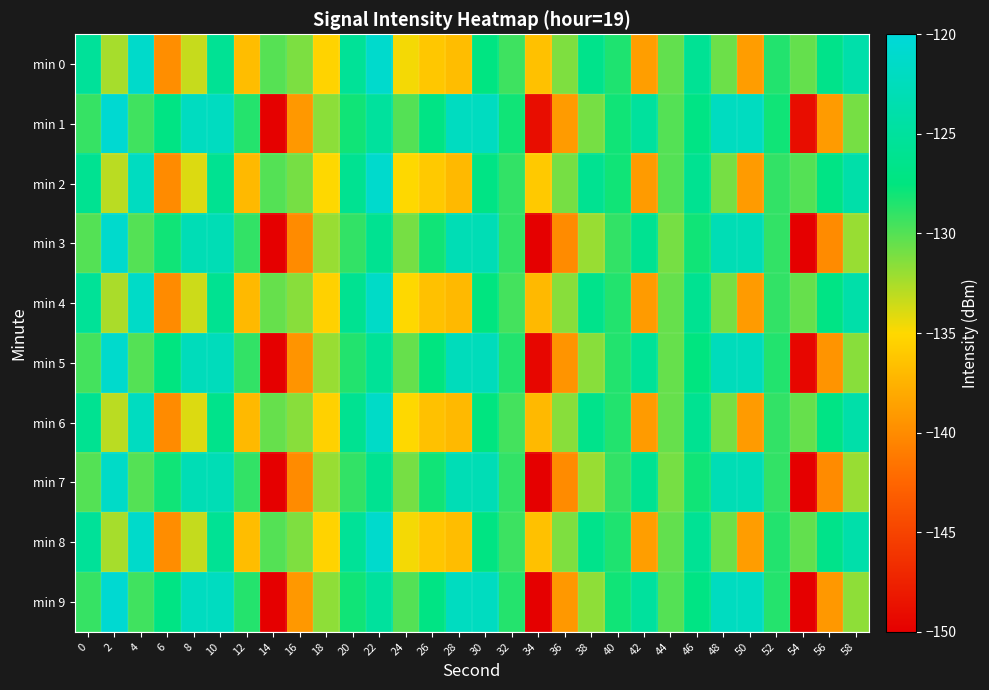

Reading left to right, transcribe all the data shown in this chart.

min 0: 0=-125.4	2=-132.4	4=-121.2	6=-139.9	8=-133.3	10=-125.7	12=-136.8	14=-130.0	16=-131.2	18=-135.3	20=-125.5	22=-121.1	24=-134.7	26=-136.2	28=-136.8	30=-127.2	32=-129.3	34=-136.5	36=-131.2	38=-126.5	40=-128.4	42=-138.8	44=-130.4	46=-125.8	48=-130.7	50=-138.9	52=-128.5	54=-130.4	56=-126.6	58=-123.9
min 1: 0=-129.1	2=-120.6	4=-129.4	6=-127.1	8=-122.1	10=-122.0	12=-128.6	14=-149.9	16=-139.2	18=-131.7	20=-128.0	22=-125.0	24=-130.0	26=-127.0	28=-122.0	30=-122.0	32=-128.0	34=-149.0	36=-139.0	38=-131.0	40=-128.0	42=-125.0	44=-130.0	46=-127.0	48=-122.0	50=-122.0	52=-128.0	54=-149.0	56=-139.0	58=-131.0
min 2: 0=-126.0	2=-133.0	4=-122.0	6=-140.0	8=-134.0	10=-126.0	12=-137.0	14=-130.0	16=-131.0	18=-135.0	20=-126.0	22=-121.0	24=-135.0	26=-136.0	28=-137.0	30=-127.0	32=-129.0	34=-136.0	36=-131.0	38=-126.0	40=-128.0	42=-139.0	44=-130.0	46=-126.0	48=-131.0	50=-139.0	52=-129.0	54=-130.0	56=-127.0	58=-124.0
min 3: 0=-130.0	2=-121.0	4=-130.0	6=-128.0	8=-123.0	10=-123.0	12=-129.0	14=-150.0	16=-140.0	18=-132.0	20=-129.0	22=-126.0	24=-131.0	26=-128.0	28=-123.0	30=-123.0	32=-129.0	34=-150.0	36=-140.0	38=-132.0	40=-129.0	42=-126.0	44=-131.0	46=-128.0	48=-123.0	50=-123.0	52=-129.0	54=-150.0	56=-140.0	58=-132.0
min 4: 0=-125.5	2=-132.5	4=-121.5	6=-140.0	8=-133.5	10=-126.0	12=-137.0	14=-130.5	16=-131.5	18=-135.5	20=-126.0	22=-121.5	24=-135.0	26=-136.5	28=-137.0	30=-127.5	32=-129.5	34=-137.0	36=-131.5	38=-126.5	40=-128.5	42=-139.0	44=-130.5	46=-126.0	48=-131.0	50=-139.0	52=-129.0	54=-130.5	56=-127.0	58=-124.0
min 5: 0=-129.5	2=-121.0	4=-130.0	6=-127.5	8=-122.5	10=-122.5	12=-129.0	14=-150.0	16=-139.5	18=-132.0	20=-128.5	22=-125.5	24=-130.5	26=-127.5	28=-122.5	30=-122.5	32=-128.5	34=-149.5	36=-139.5	38=-131.5	40=-128.5	42=-125.5	44=-130.5	46=-127.5	48=-122.5	50=-122.5	52=-128.5	54=-149.5	56=-139.5	58=-131.5
min 6: 0=-126.0	2=-133.0	4=-122.0	6=-140.0	8=-134.0	10=-126.5	12=-137.0	14=-130.5	16=-131.5	18=-135.5	20=-126.0	22=-121.5	24=-135.0	26=-136.5	28=-137.0	30=-127.5	32=-129.5	34=-137.0	36=-131.5	38=-126.5	40=-128.5	42=-139.0	44=-130.5	46=-126.0	48=-131.0	50=-139.0	52=-129.0	54=-130.5	56=-127.0	58=-124.0
min 7: 0=-130.0	2=-121.5	4=-130.0	6=-128.0	8=-123.0	10=-123.0	12=-129.0	14=-150.0	16=-140.0	18=-132.0	20=-129.0	22=-126.0	24=-131.0	26=-128.0	28=-123.0	30=-123.0	32=-129.0	34=-150.0	36=-140.0	38=-132.0	40=-129.0	42=-126.0	44=-131.0	46=-128.0	48=-123.0	50=-123.0	52=-129.0	54=-150.0	56=-140.0	58=-132.0
min 8: 0=-125.4	2=-132.4	4=-121.2	6=-139.9	8=-133.3	10=-125.7	12=-136.8	14=-130.0	16=-131.2	18=-135.3	20=-125.5	22=-121.1	24=-134.7	26=-136.2	28=-136.8	30=-127.2	32=-129.3	34=-136.5	36=-131.2	38=-126.5	40=-128.4	42=-138.8	44=-130.4	46=-125.8	48=-130.7	50=-138.9	52=-128.5	54=-130.4	56=-126.6	58=-123.9
min 9: 0=-129.1	2=-120.6	4=-129.4	6=-127.1	8=-122.1	10=-122.0	12=-128.6	14=-149.9	16=-139.2	18=-131.7	20=-128.0	22=-125.0	24=-130.0	26=-127.1	28=-122.1	30=-122.0	32=-128.6	34=-149.9	36=-139.2	38=-131.7	40=-128.0	42=-125.0	44=-130.0	46=-127.1	48=-122.1	50=-122.0	52=-128.6	54=-149.9	56=-139.2	58=-131.7